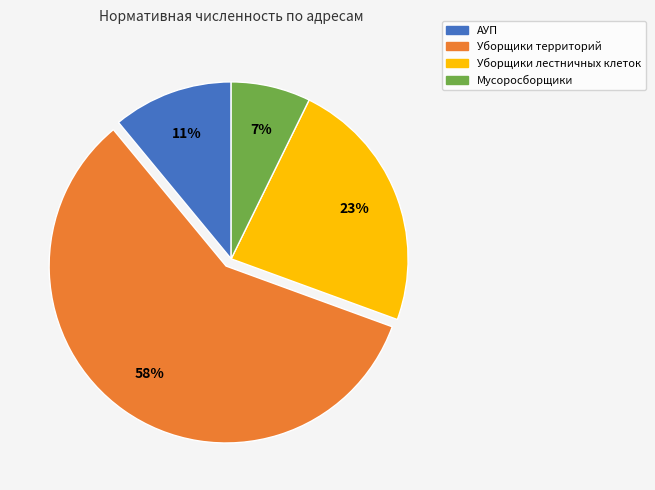

Count the number of slices in the pie.

4